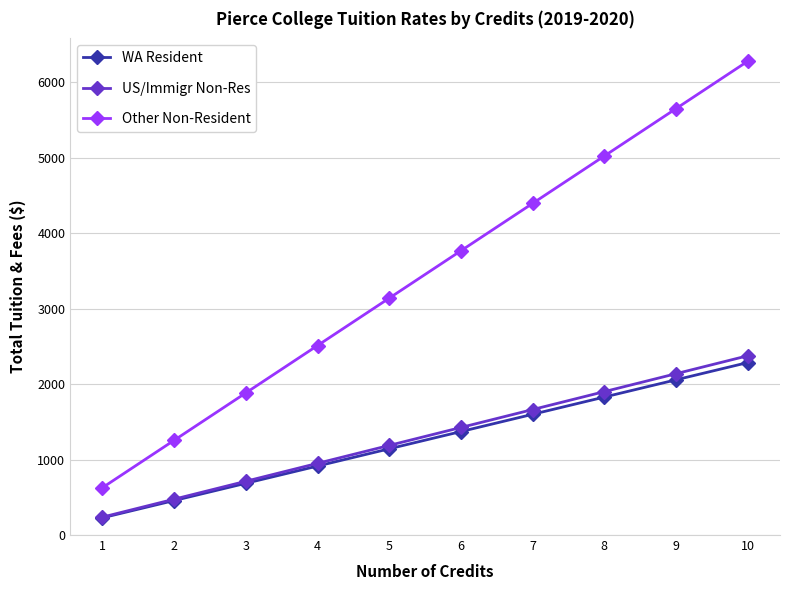

Is the value of US/Immigr Non-Res at 4 greater than the value of WA Resident at 6?

No